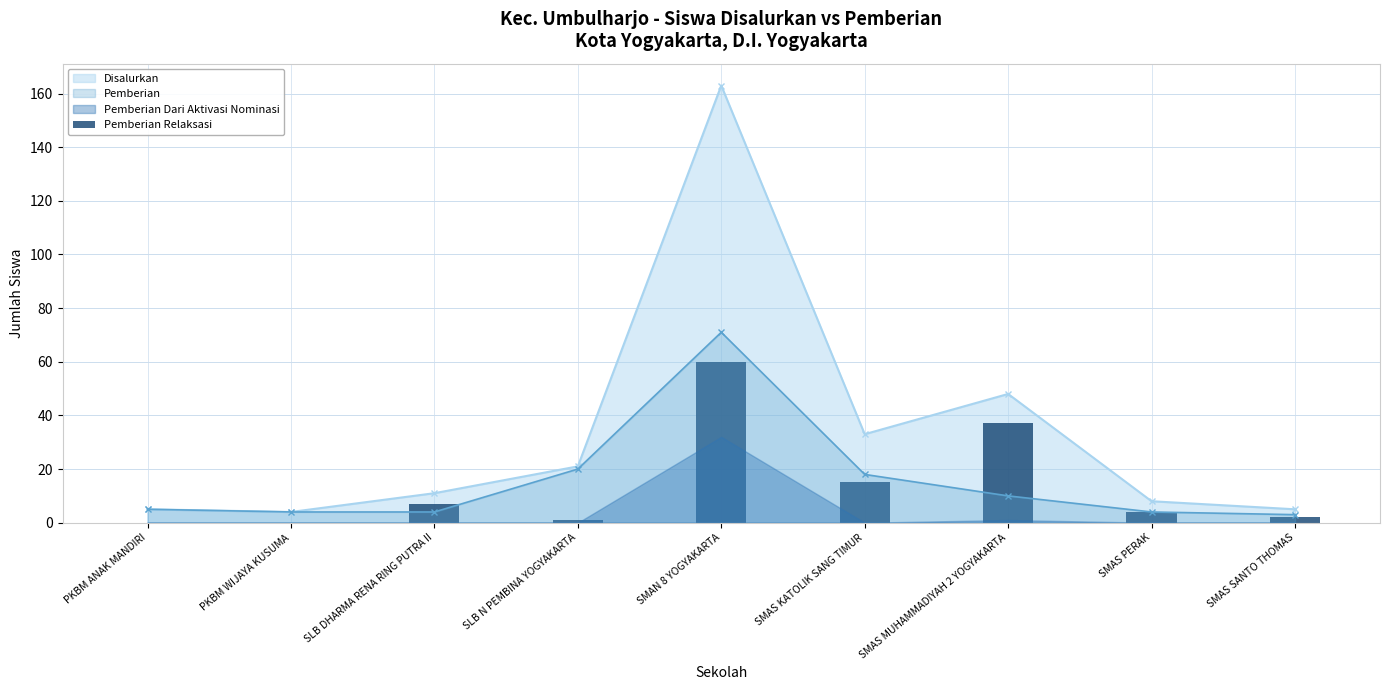

True or false: Pemberian has more than 2 points higher than both neighbors.

False